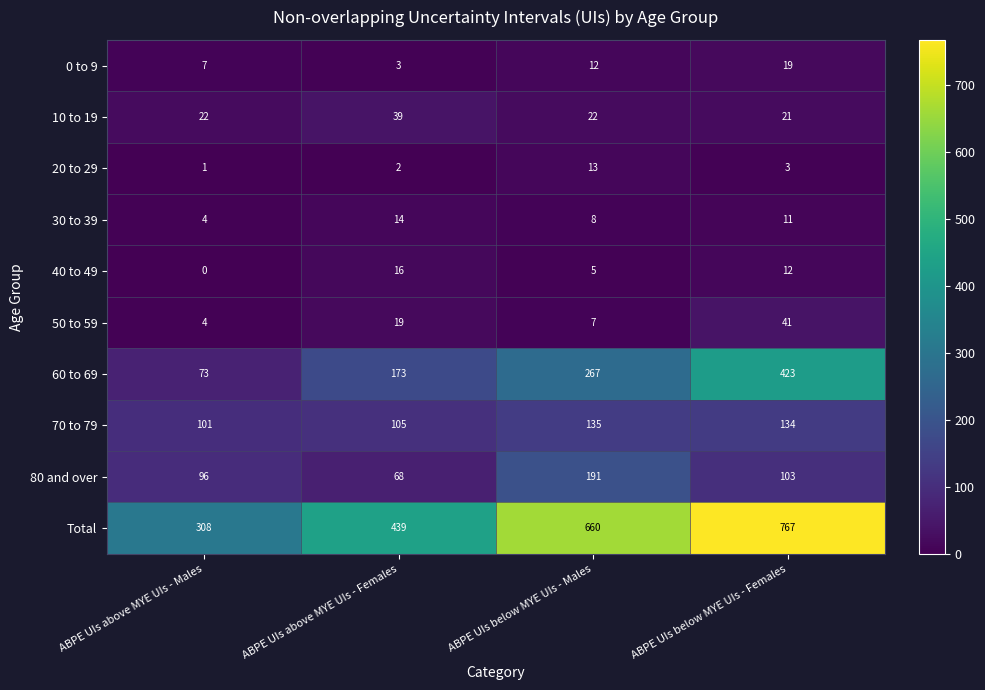

Which label corresponds to the largest value in the chart?

ABPE UIs below MYE UIs - Females